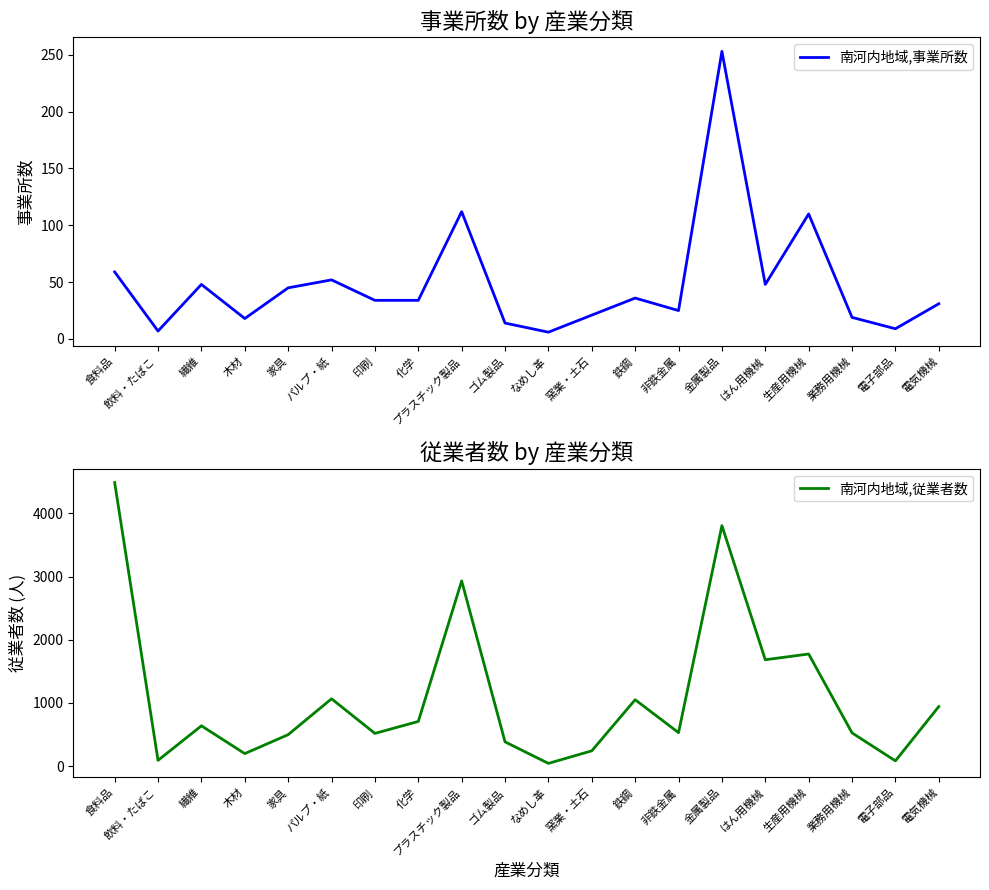

What is the maximum value shown in the chart?

4488